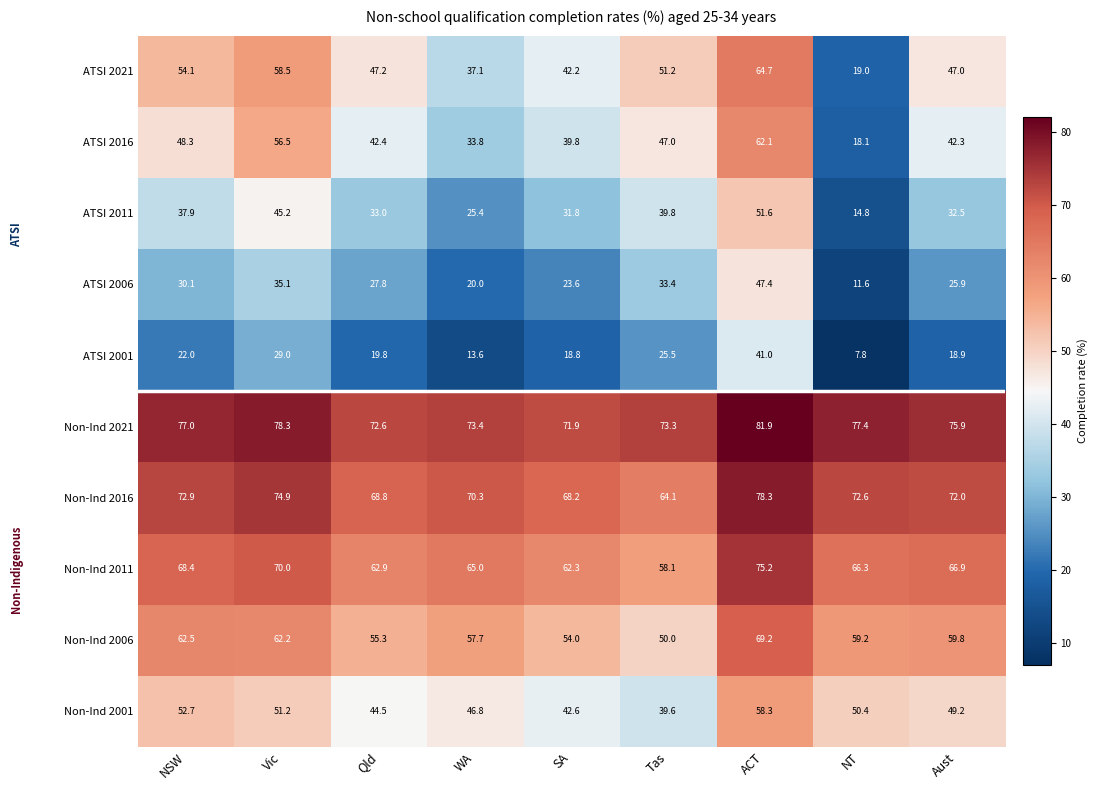

Which series changed the most between NSW and Qld?

Non-Ind 2001